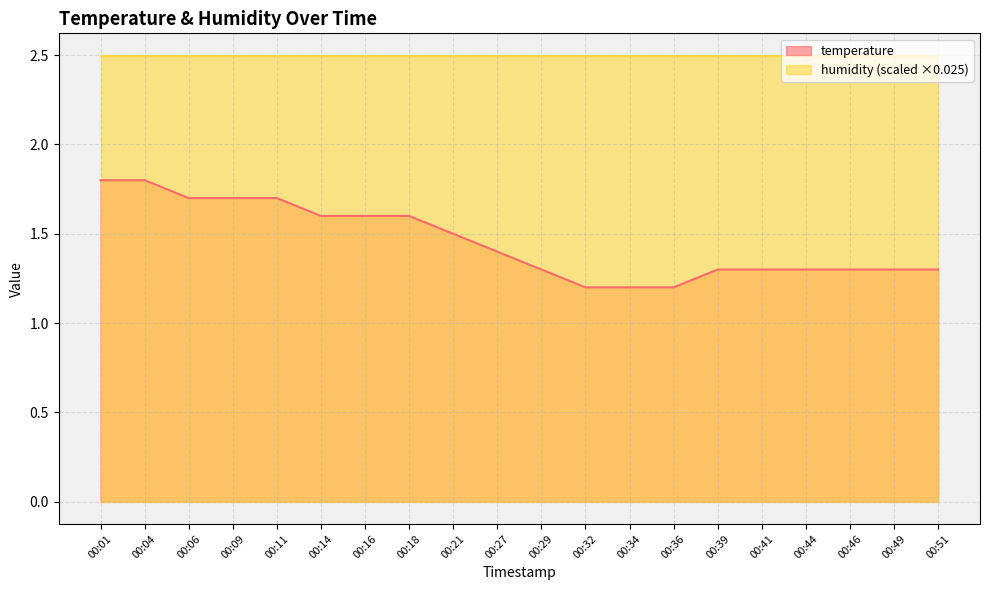

What is the difference between the second highest and second lowest values?

0.6